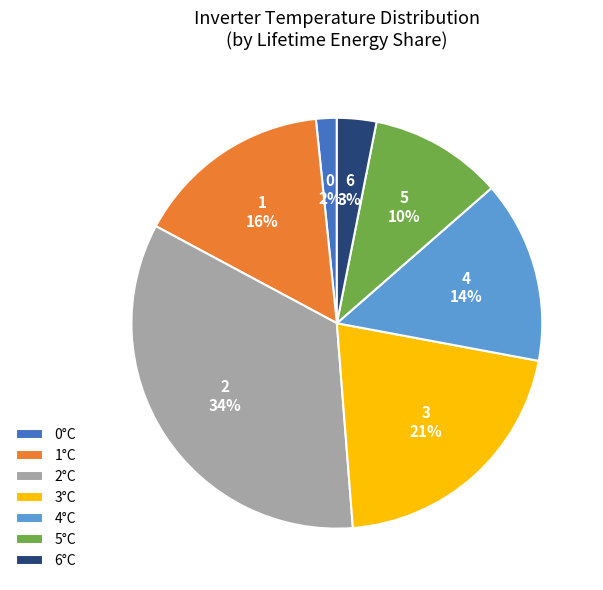

To the nearest percent, what portion does 2°C represent?

34%